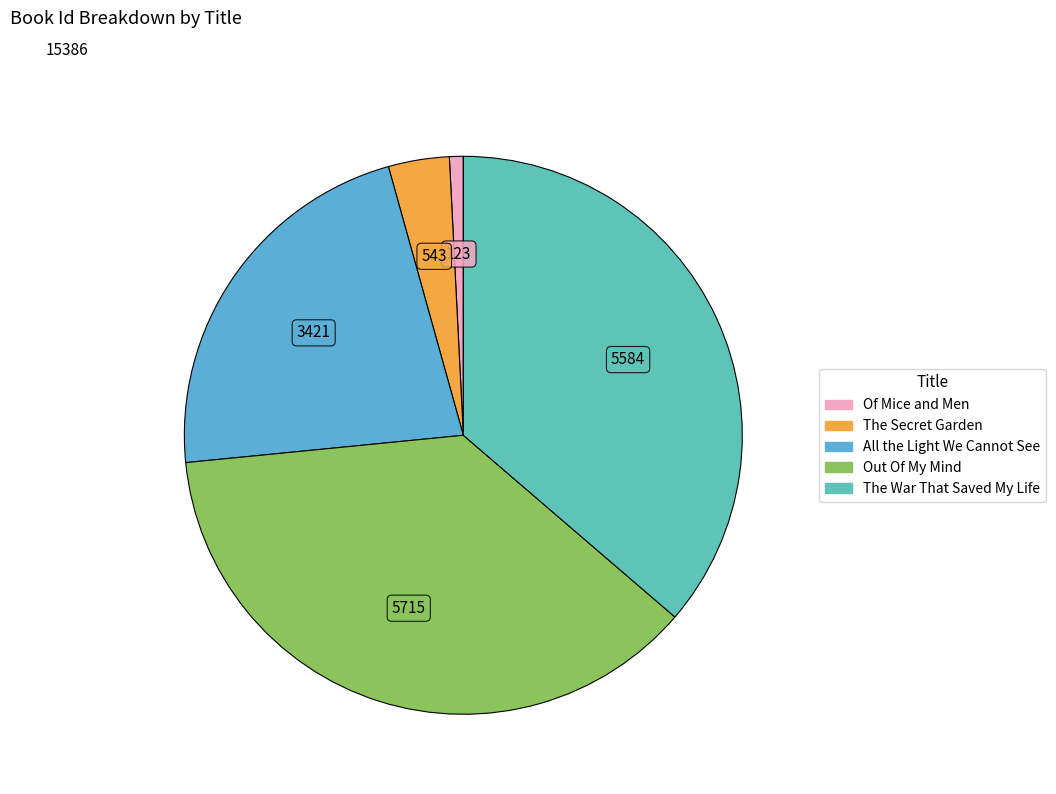

How many slices are in this pie chart?

5